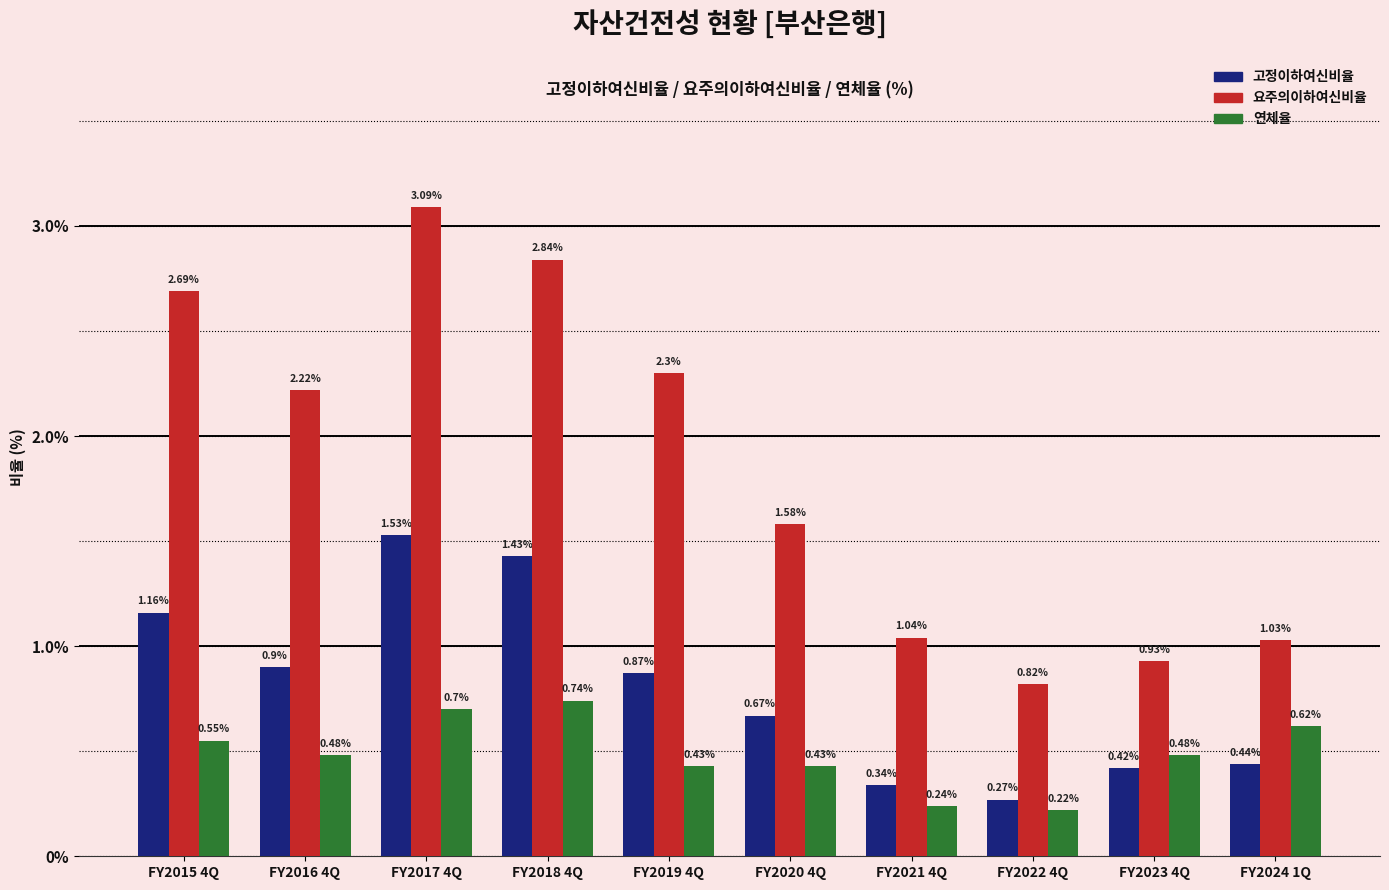

What is the label of the 10th bar from the right?

FY2015 4Q